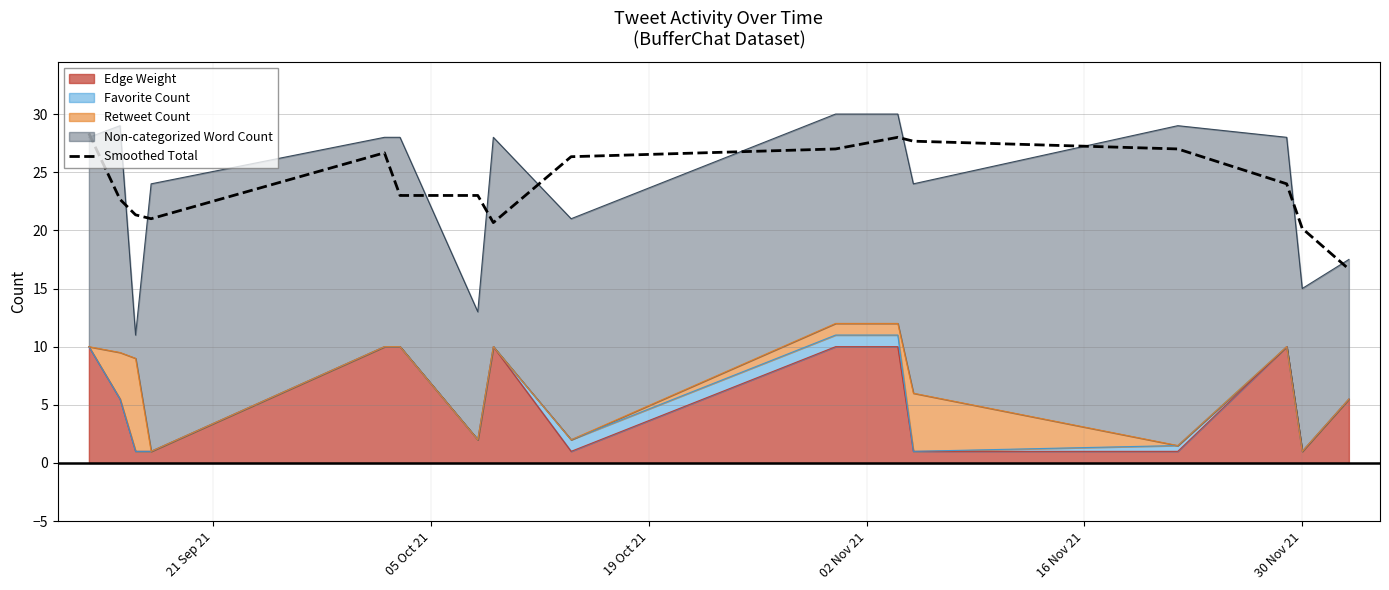

What is the difference between the values at 16 Nov 21 and 15?

10.0